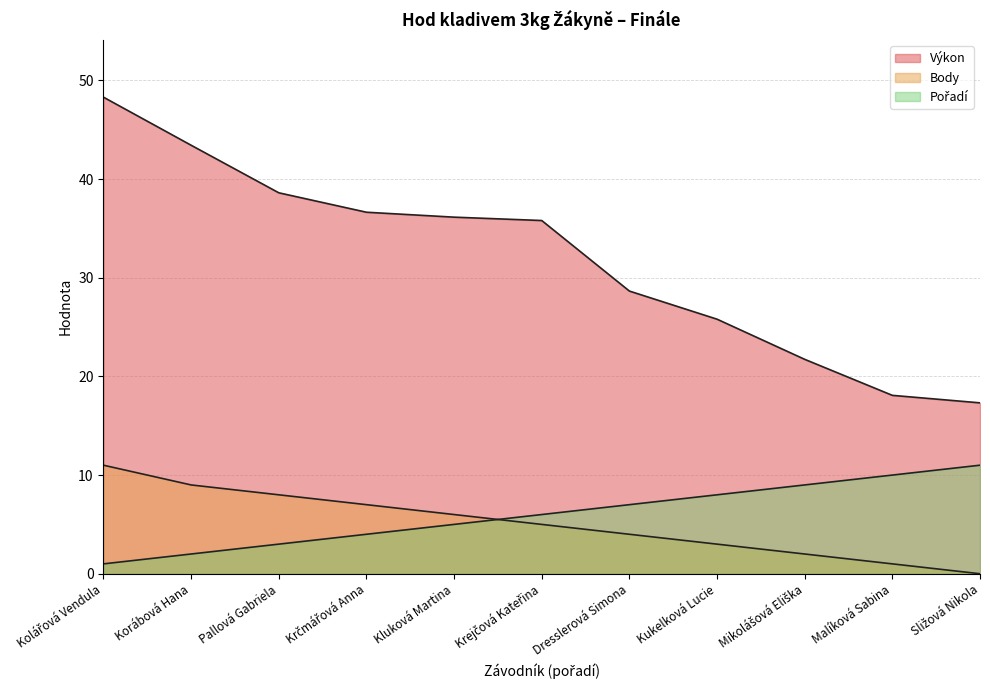

What is the spread (max minus min) of values at Dresslerová Simona?

24.6